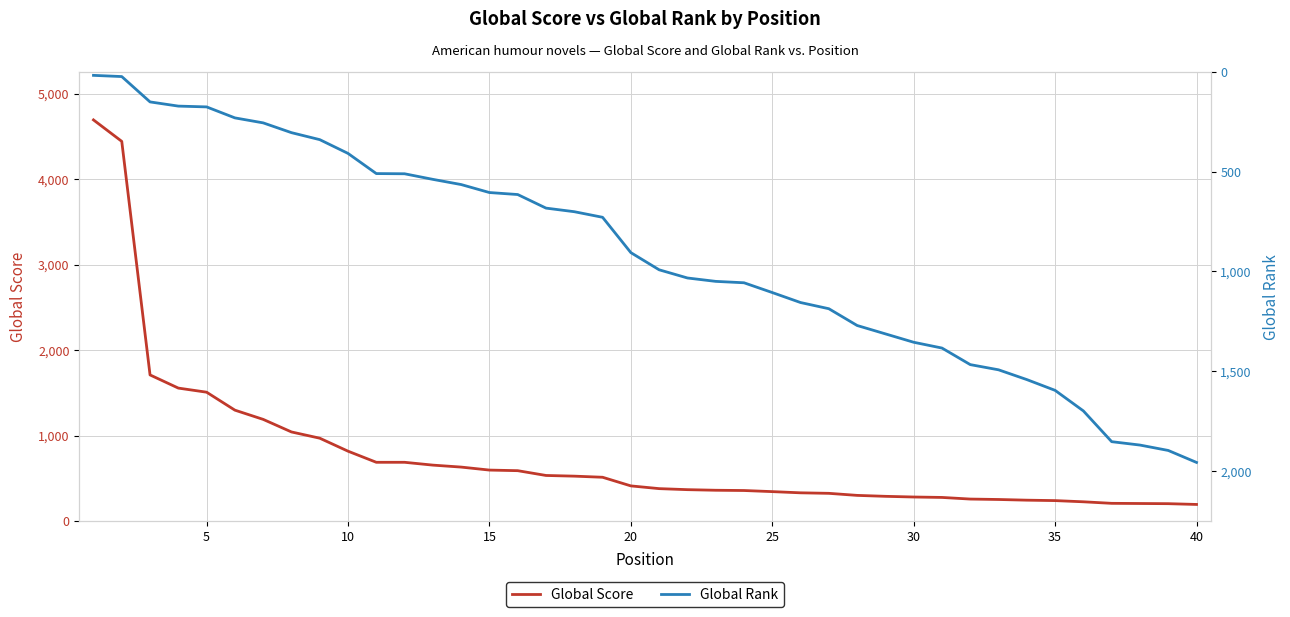

Reading left to right, what are all the values shown in this chart?

Global Score: 4692	4441	1709	1555	1507	1297	1189	1042	969	817	687	687	654	631	596	589	533	525	512	411	379	367	360	357	344	330	324	300	289	281	276	257	252	244	239	225	207	205	203	194
Global Rank: 18	24	151	172	176	231	256	305	340	409	510	511	539	565	605	615	683	701	729	906	992	1033	1050	1057	1106	1156	1187	1271	1313	1355	1384	1467	1493	1542	1596	1699	1853	1870	1897	1957